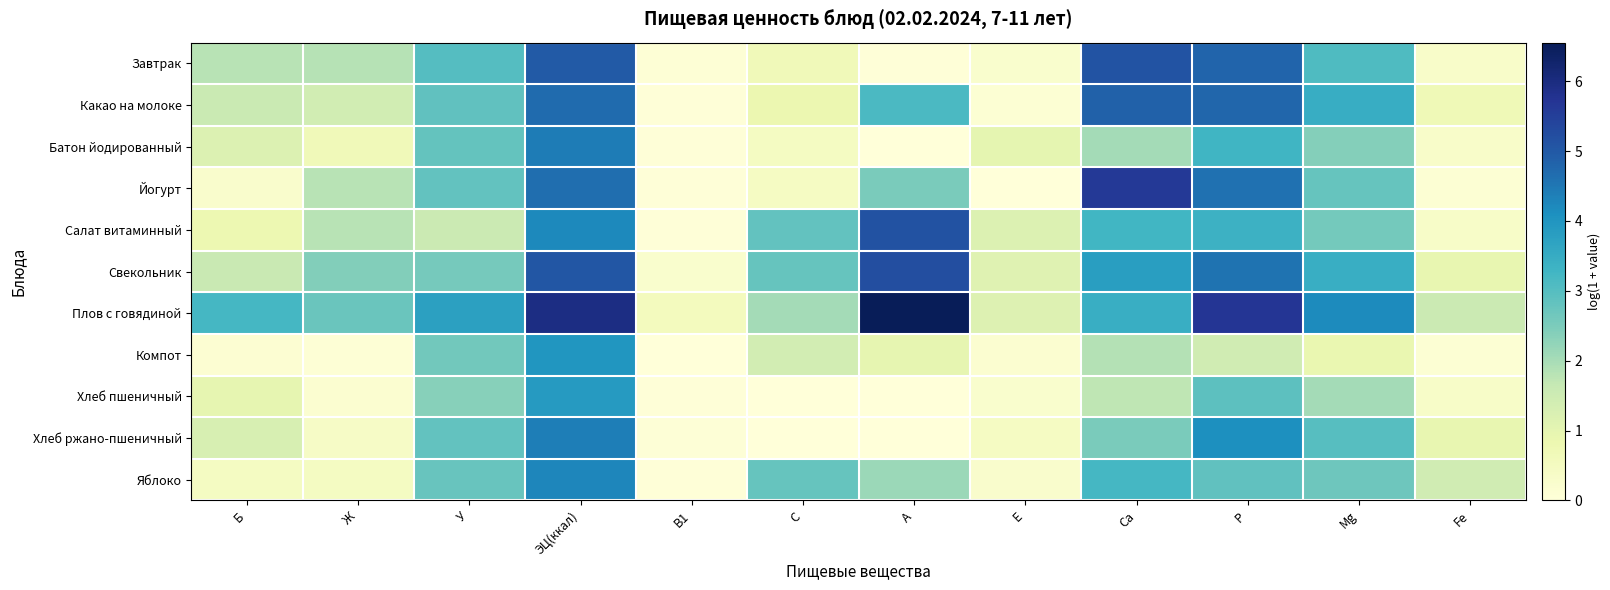

Which series has the largest total across all categories?

Плов с говядиной